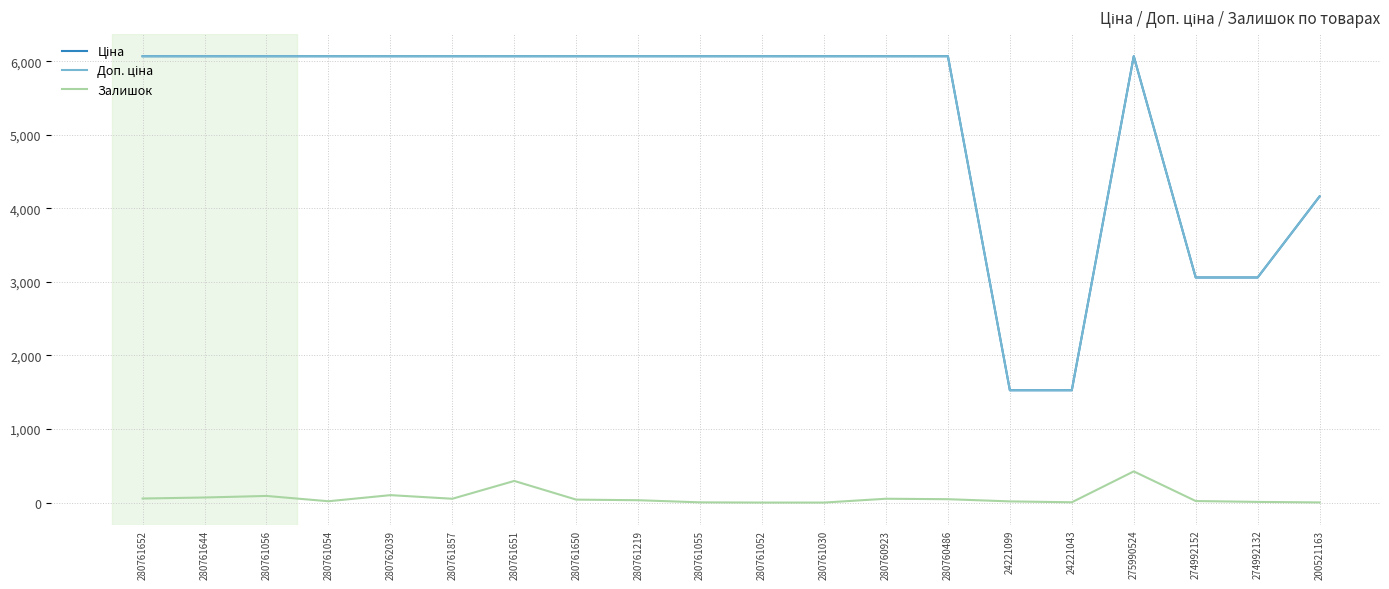

Is it true that Залишок equals 3.0 at 280761055?

True